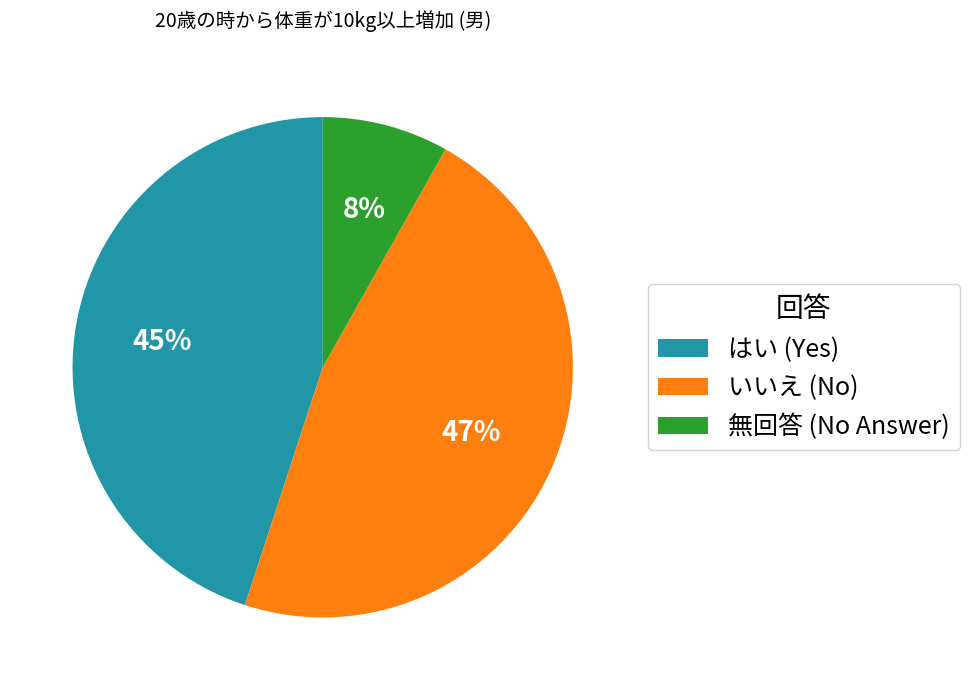

To the nearest percent, what percentage of the pie is いいえ (No)?

47%